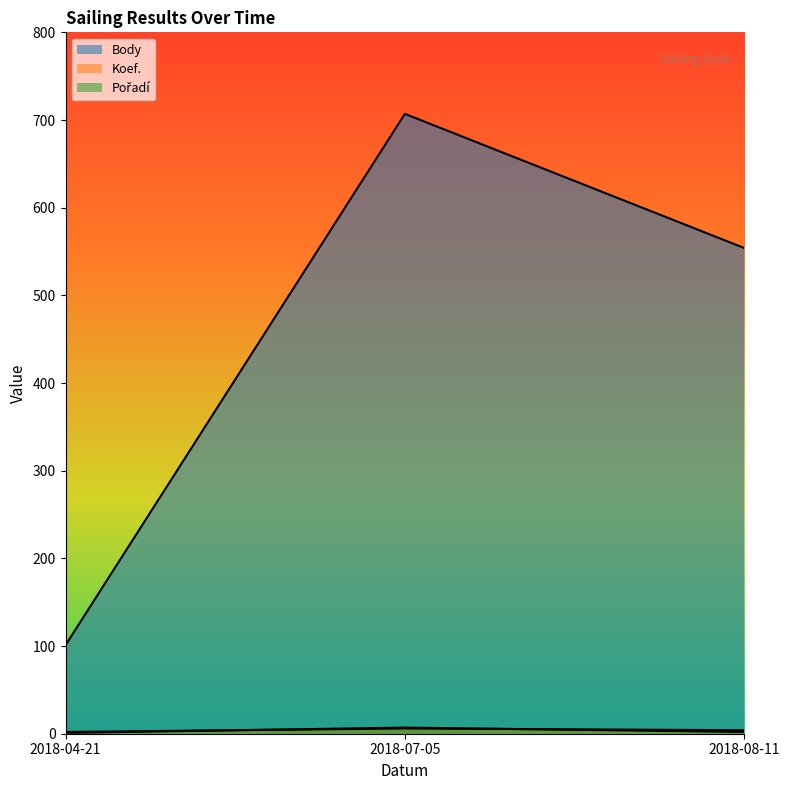

Which series has the largest total across all categories?

Body